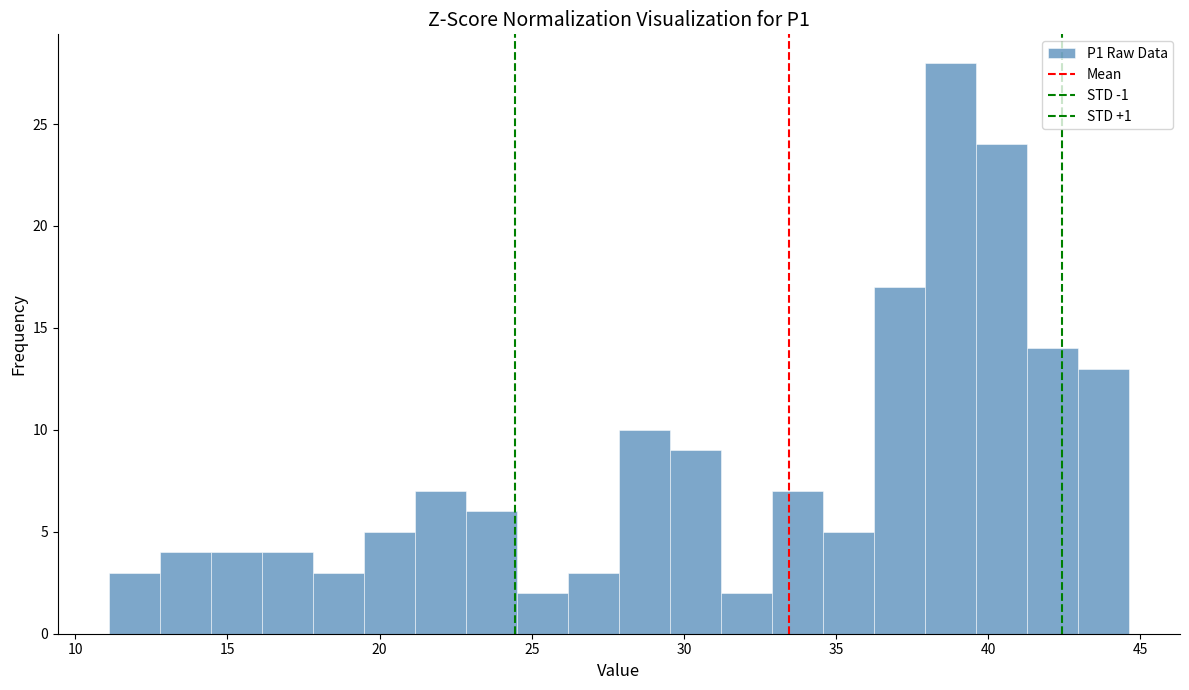

Read against the x-axis, roughly where is the centre of the tallest bar?

39.0